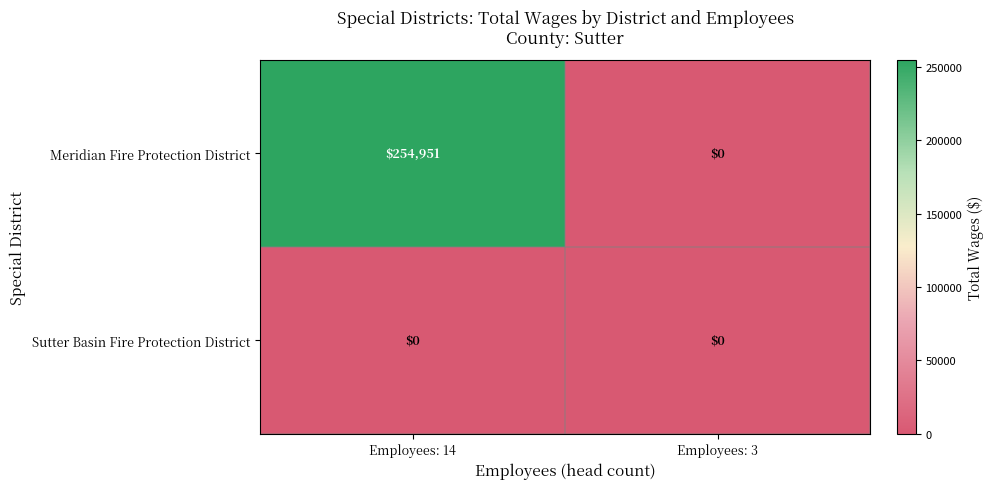

Is it true that Meridian Fire Protection District equals 360552 at Employees: 14?

False